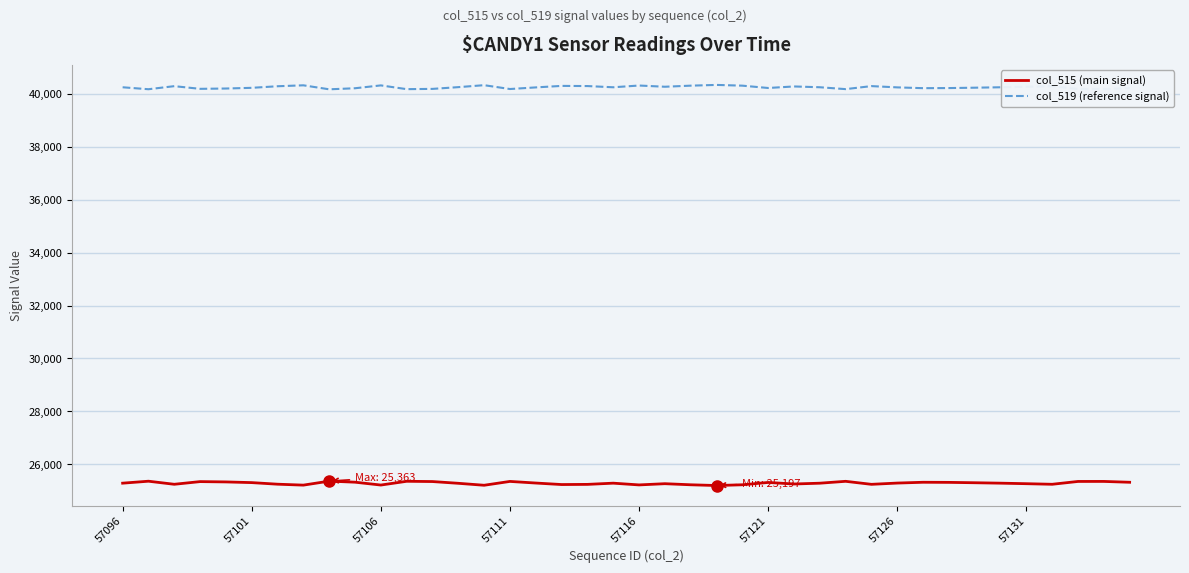

Which series has the largest total across all categories?

col_519 (reference signal)